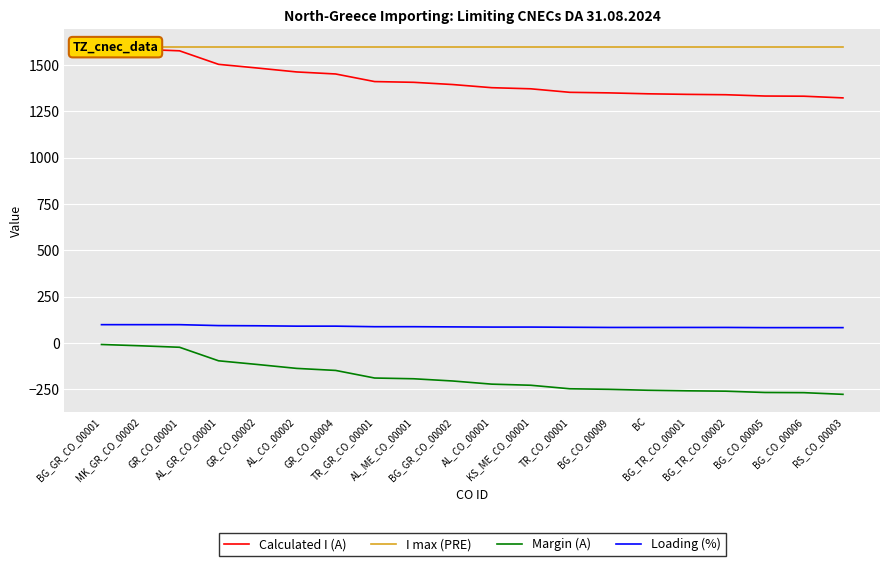

What is the highest value of the Margin (A) series?

-8